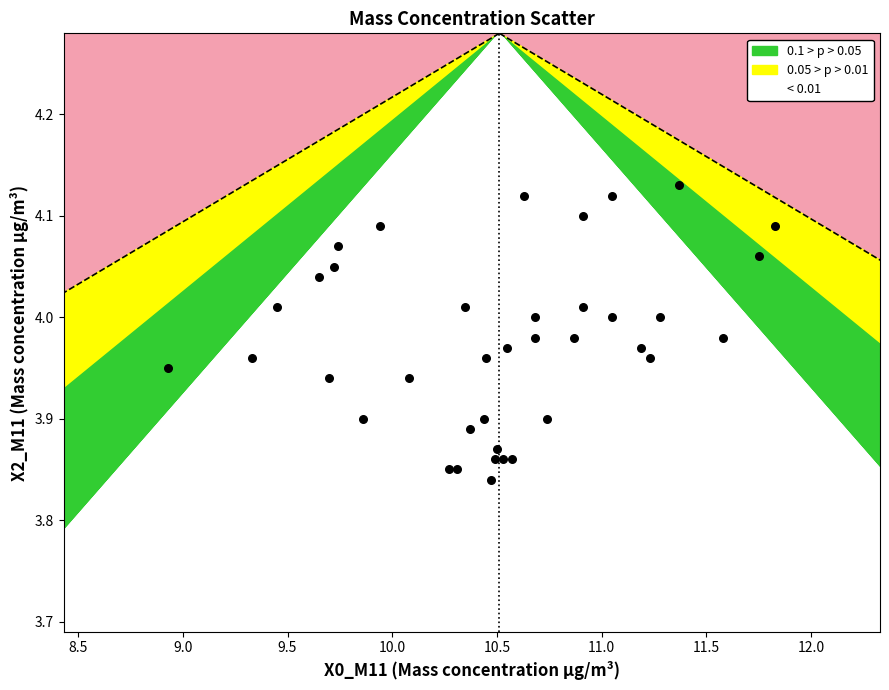

What is the range of Y values (max minus min)?

0.3